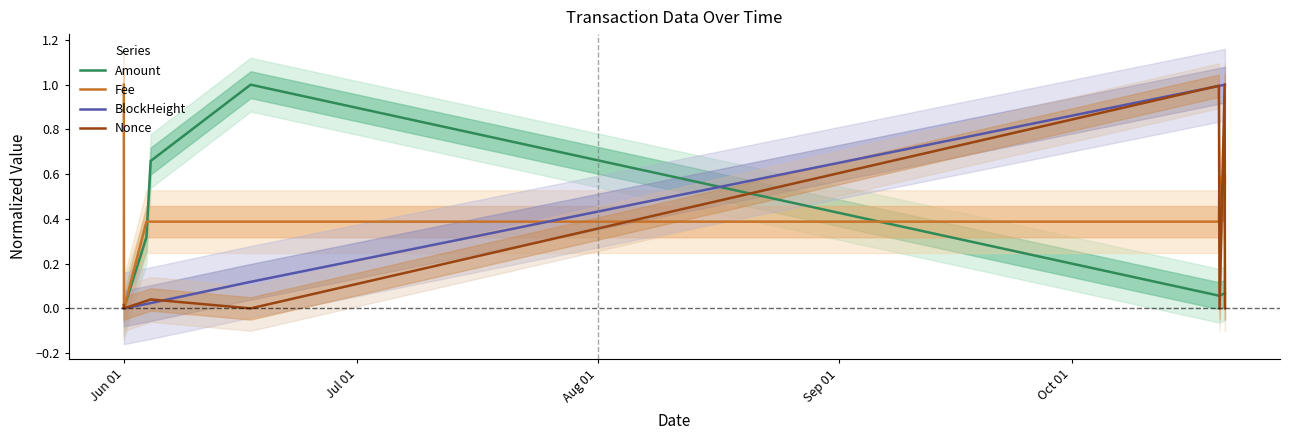

Is this an area chart (filled region under the line)?

No